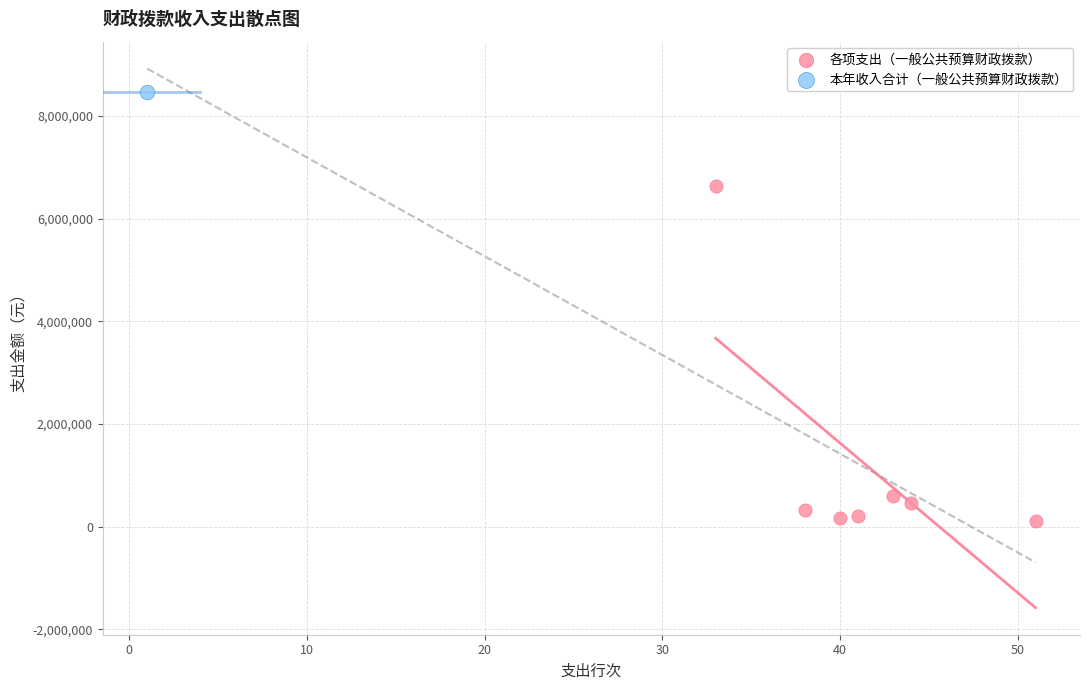

What are all the series names shown in the legend?

各项支出（一般公共预算财政拨款）, 本年收入合计（一般公共预算财政拨款）